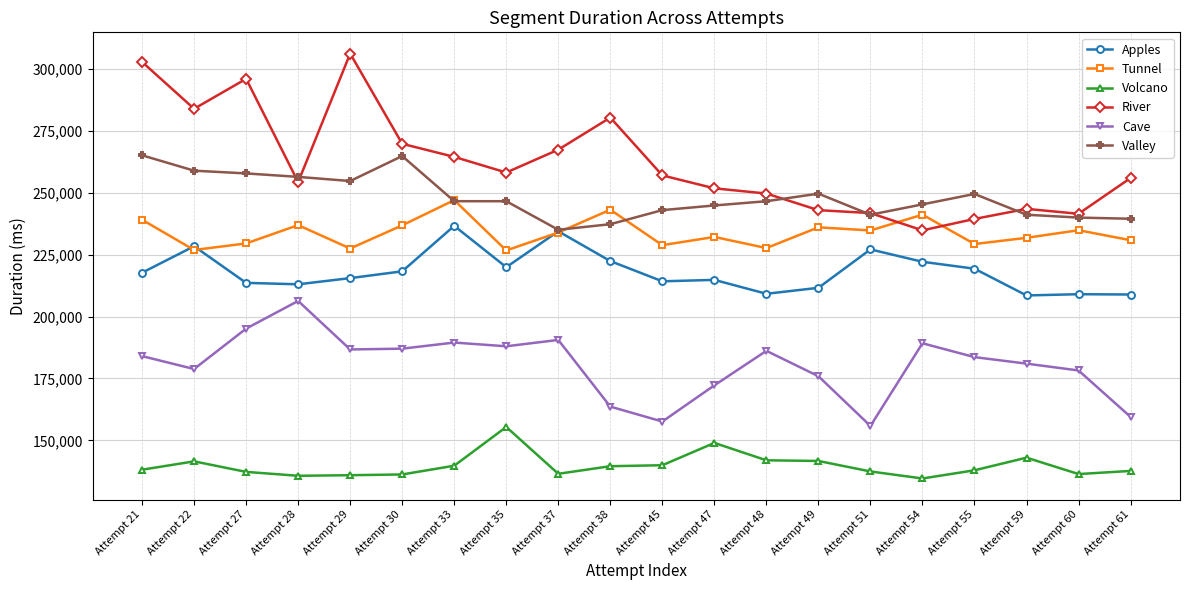

What is the difference between the maximum and minimum values in the River series?

71349